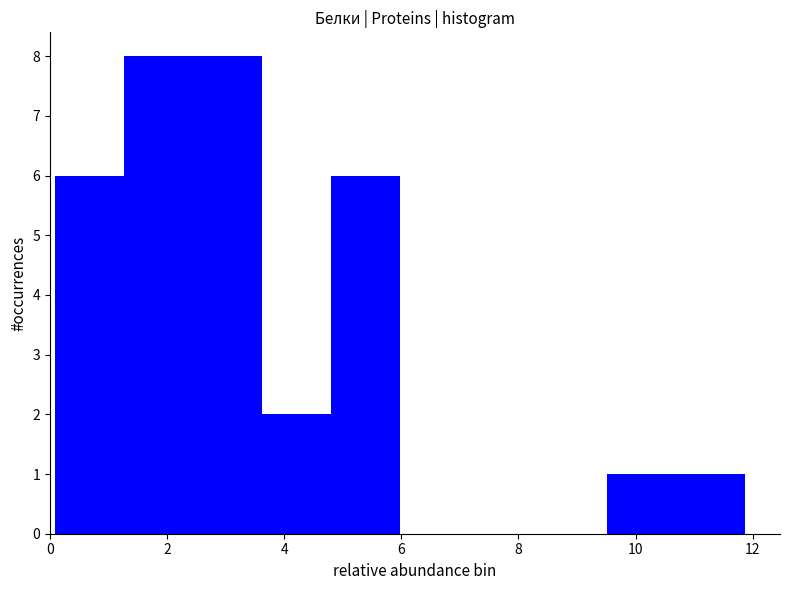

Reading left to right, transcribe this chart: for each bar, give the range it covers on the x-axis and its height. Neither the bar edges nor the heights are printed on the chart, so give them approximately, as read against the axes.

0.0 to 1.2: 6
1.2 to 2.4: 8
2.4 to 3.6: 8
3.6 to 4.8: 2
4.8 to 6.0: 6
6.0 to 7.2: 0
7.2 to 8.4: 0
8.4 to 9.6: 0
9.6 to 10.6: 1
10.6 to 11.8: 1